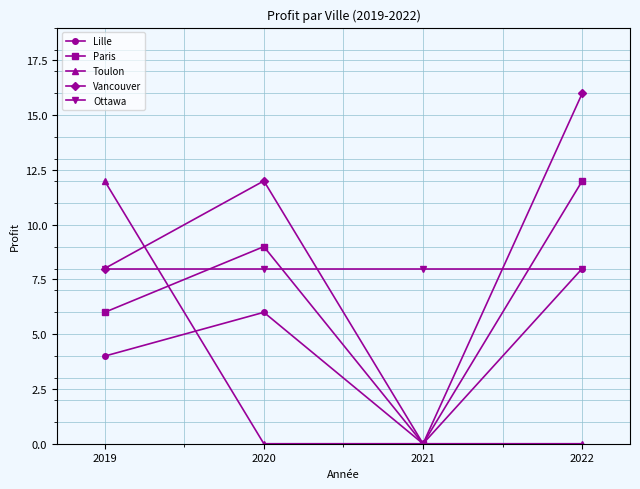

True or false: Lille has more than 1 interior local peaks.

False